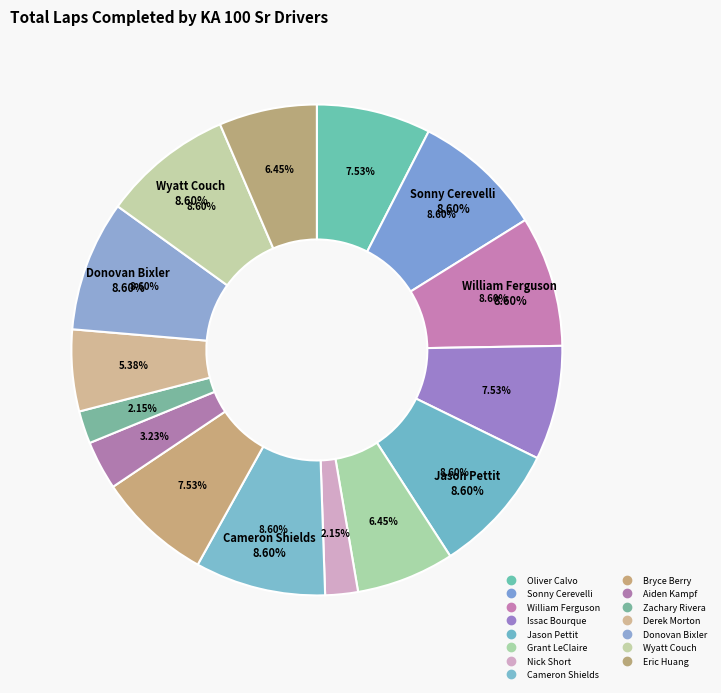

Which slice is the largest?

Sonny Cerevelli